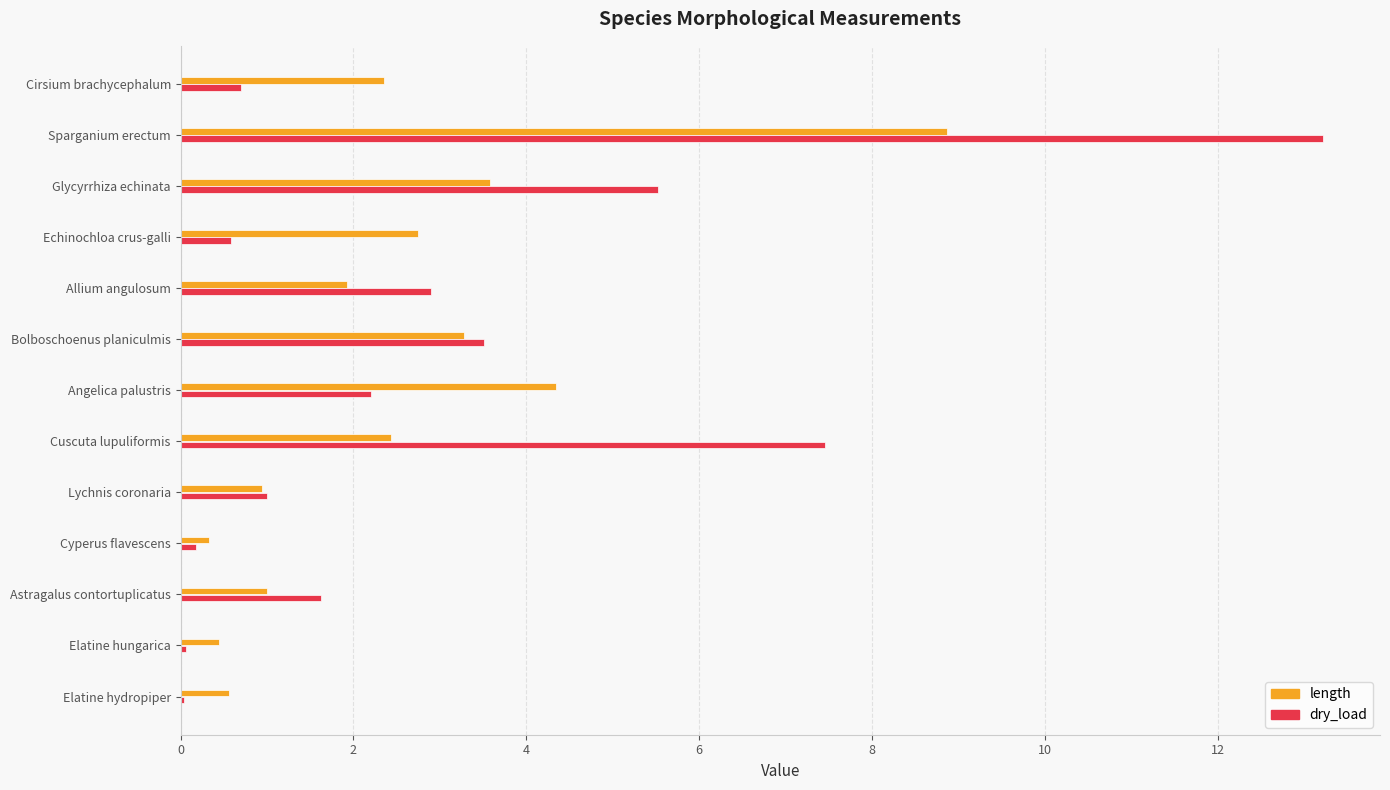

List the series in order of their peak value, highest first.

dry_load, length